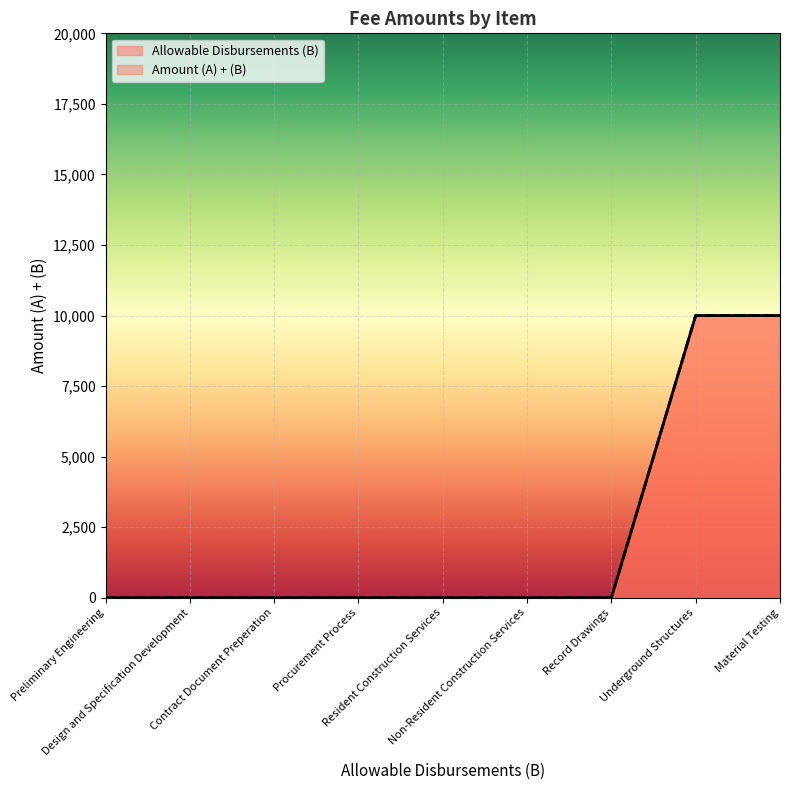

What is the difference between the maximum and minimum values in the Amount (A) + (B) series?

10000